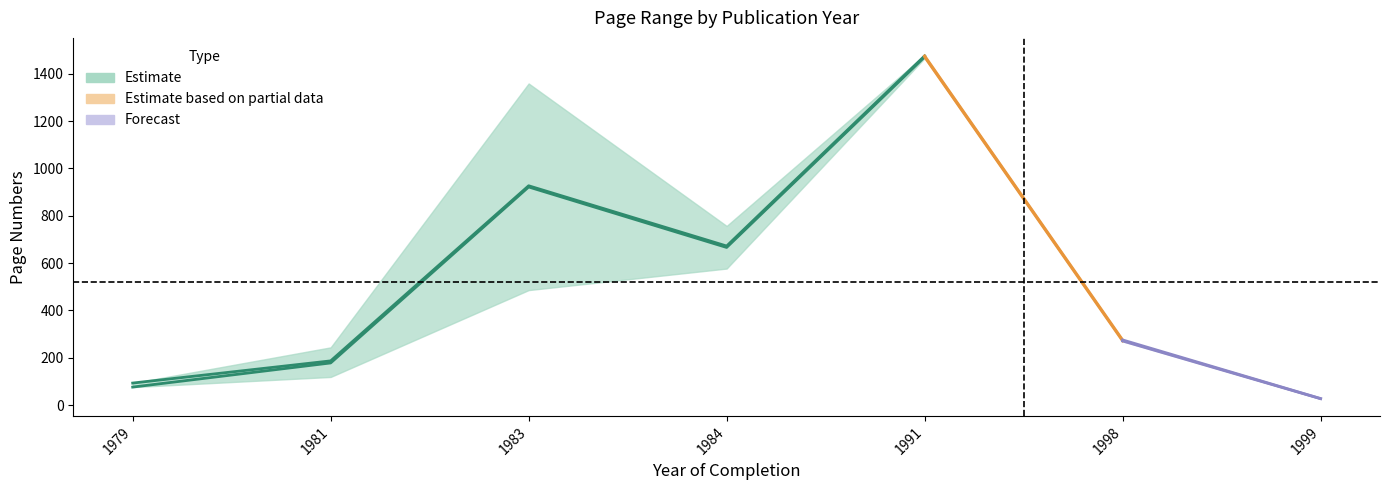

True or false: Seitenzahl and Letzte Seite intersect in this chart.

False